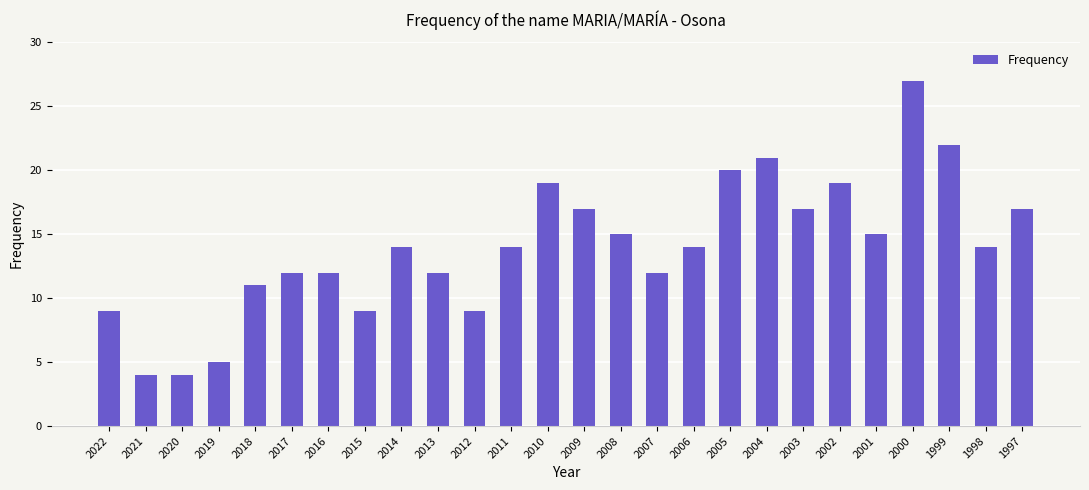

Reading left to right, what are all the values shown in this chart?

9	4	4	5	11	12	12	9	14	12	9	14	19	17	15	12	14	20	21	17	19	15	27	22	14	17